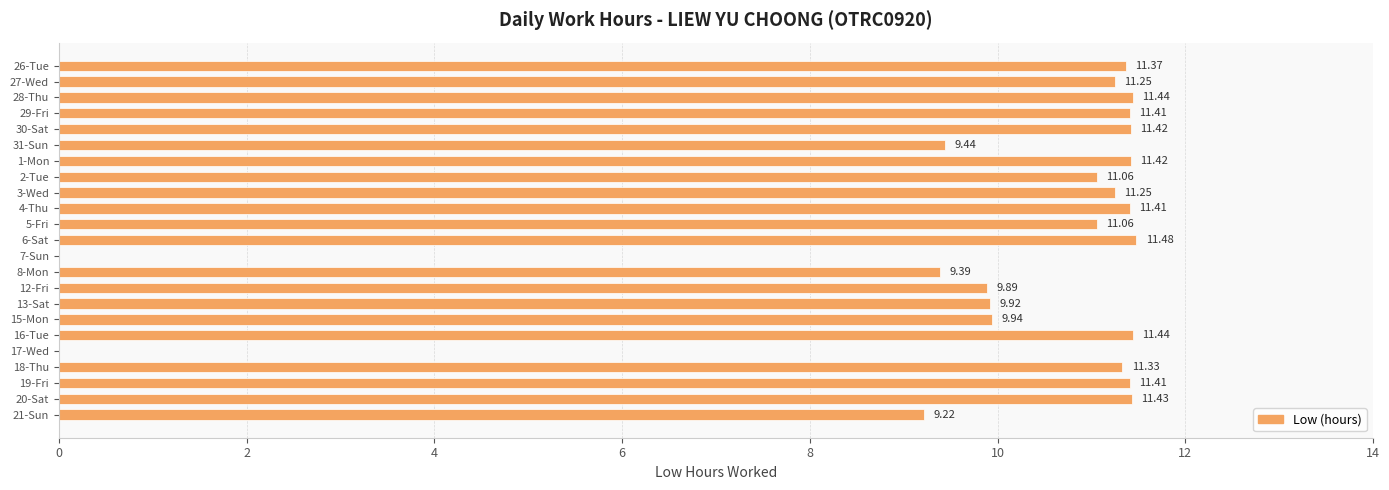

What is the sum of the values at 19-Fri and 4-Thu?

22.8